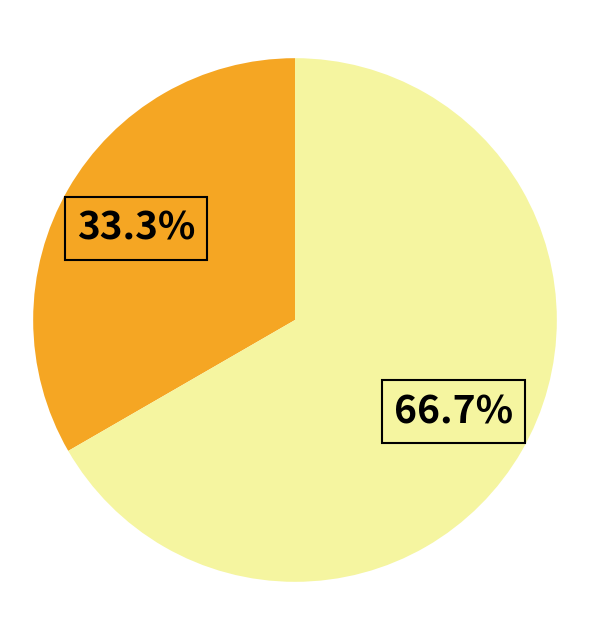

Does any single category account for the majority?

Yes